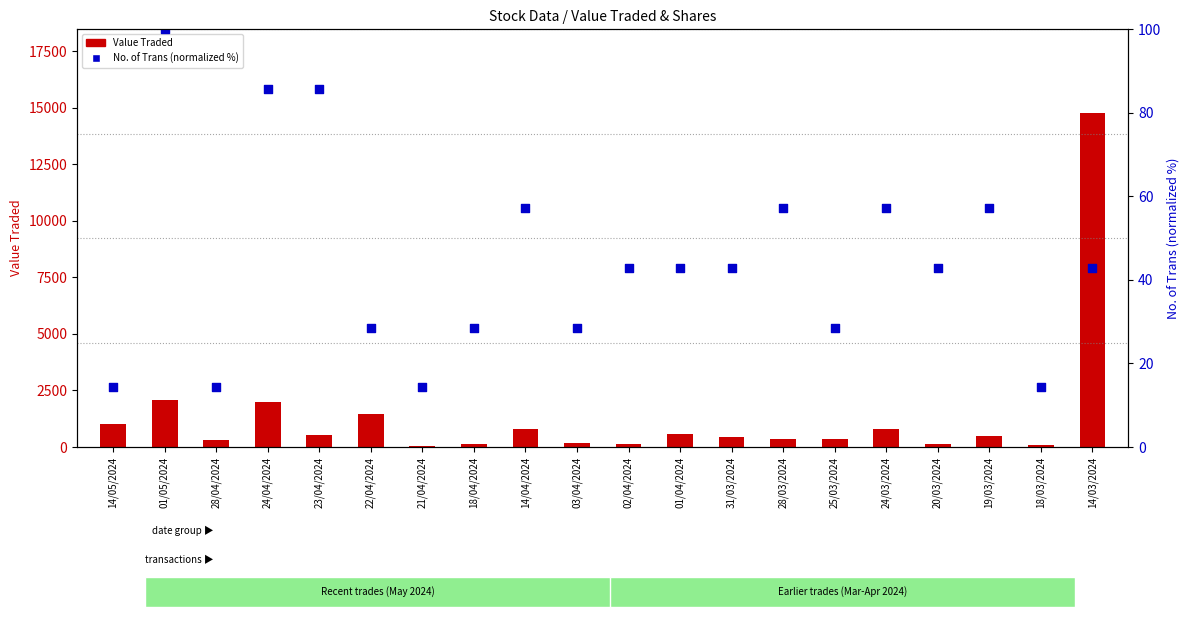

At which category is the sum across all series the highest?

14/03/2024